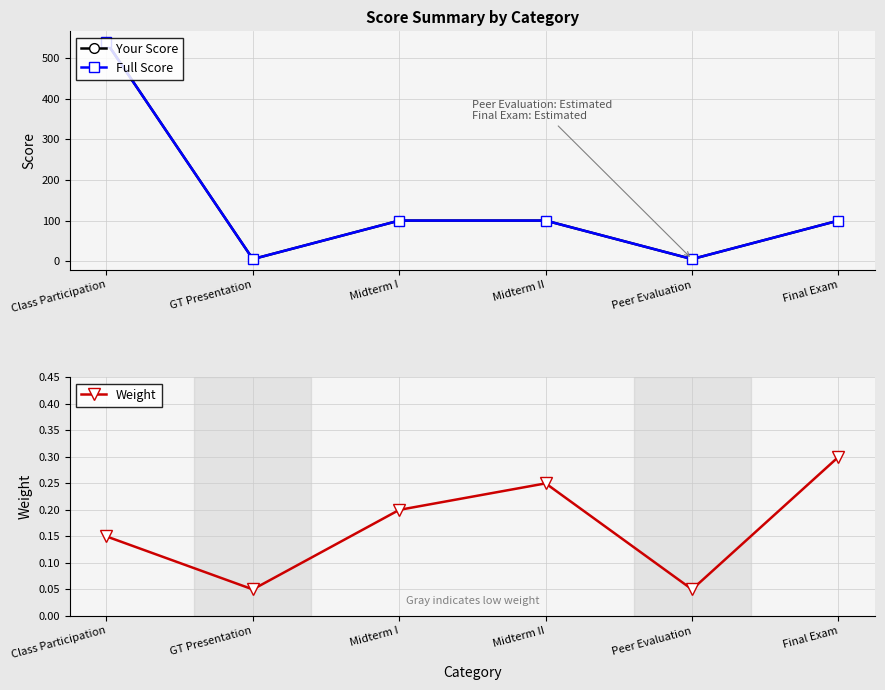

What is the average value of the Weight series?

0.2